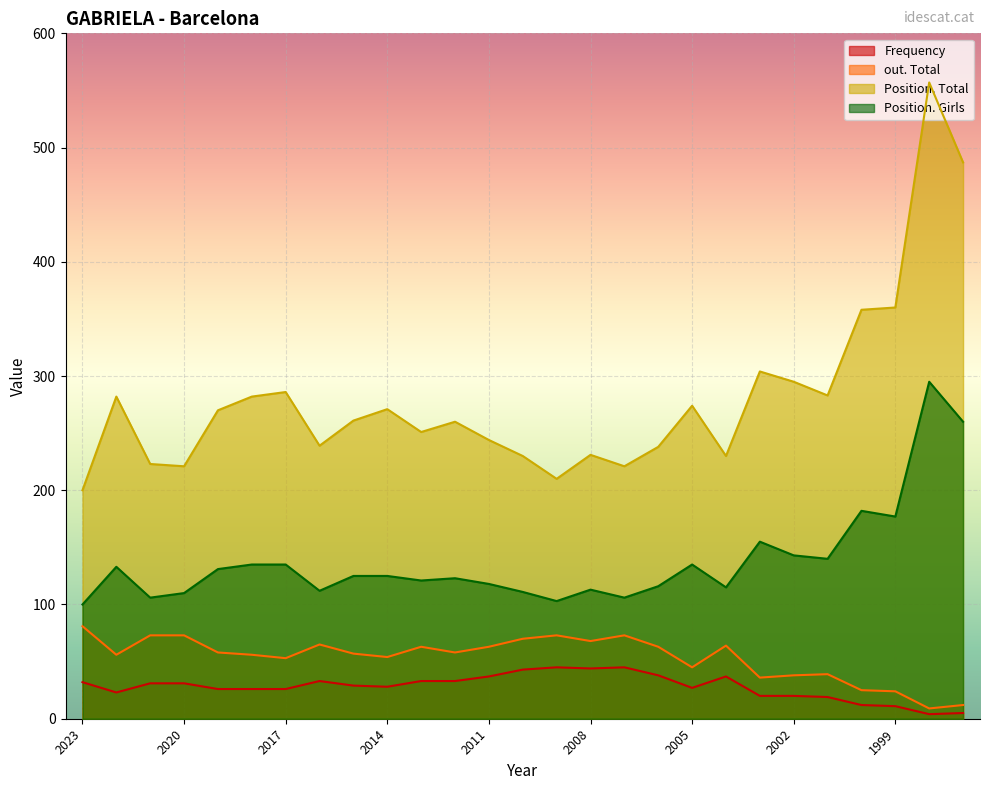

The out. Total series shows 14 at 2014. True or false?

False